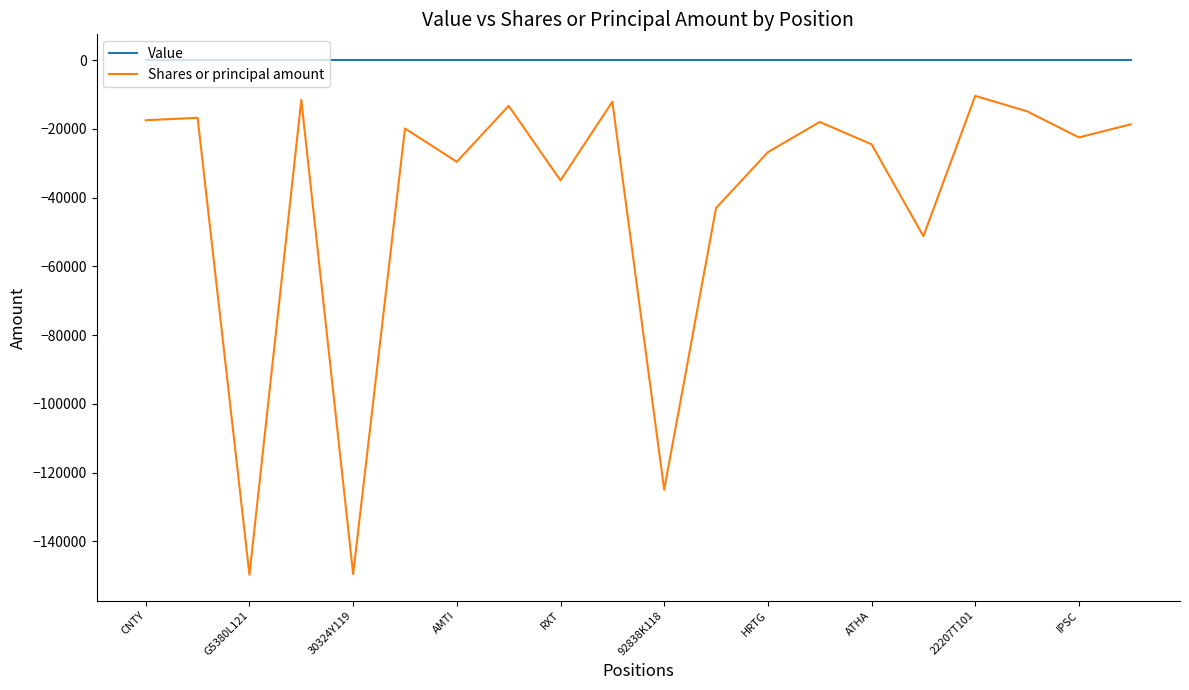

List the series in order of their peak value, lowest first.

Shares or principal amount, Value